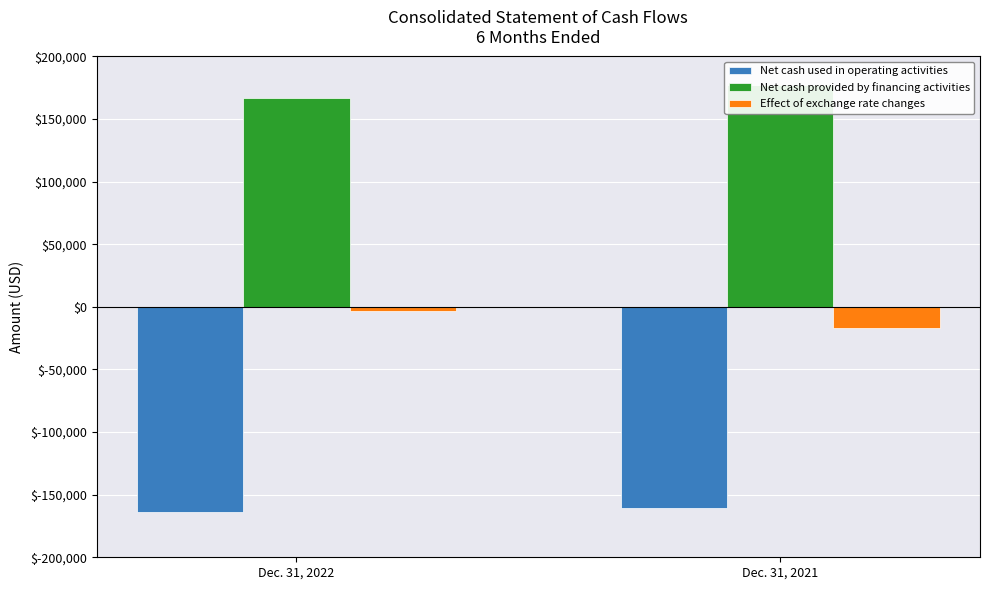

What is the sum of the Net cash provided by financing activities values at Dec. 31, 2021 and Dec. 31, 2022?

343882